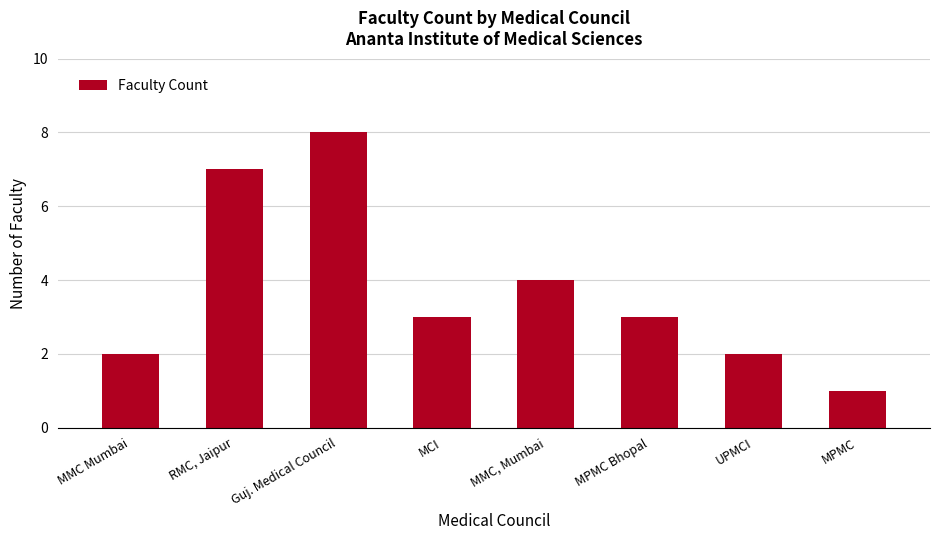

Reading left to right, what are all the values shown in this chart?

MMC Mumbai=2	RMC, Jaipur=7	Guj. Medical Council=8	MCI=3	MMC, Mumbai=4	MPMC Bhopal=3	UPMCI=2	MPMC=1